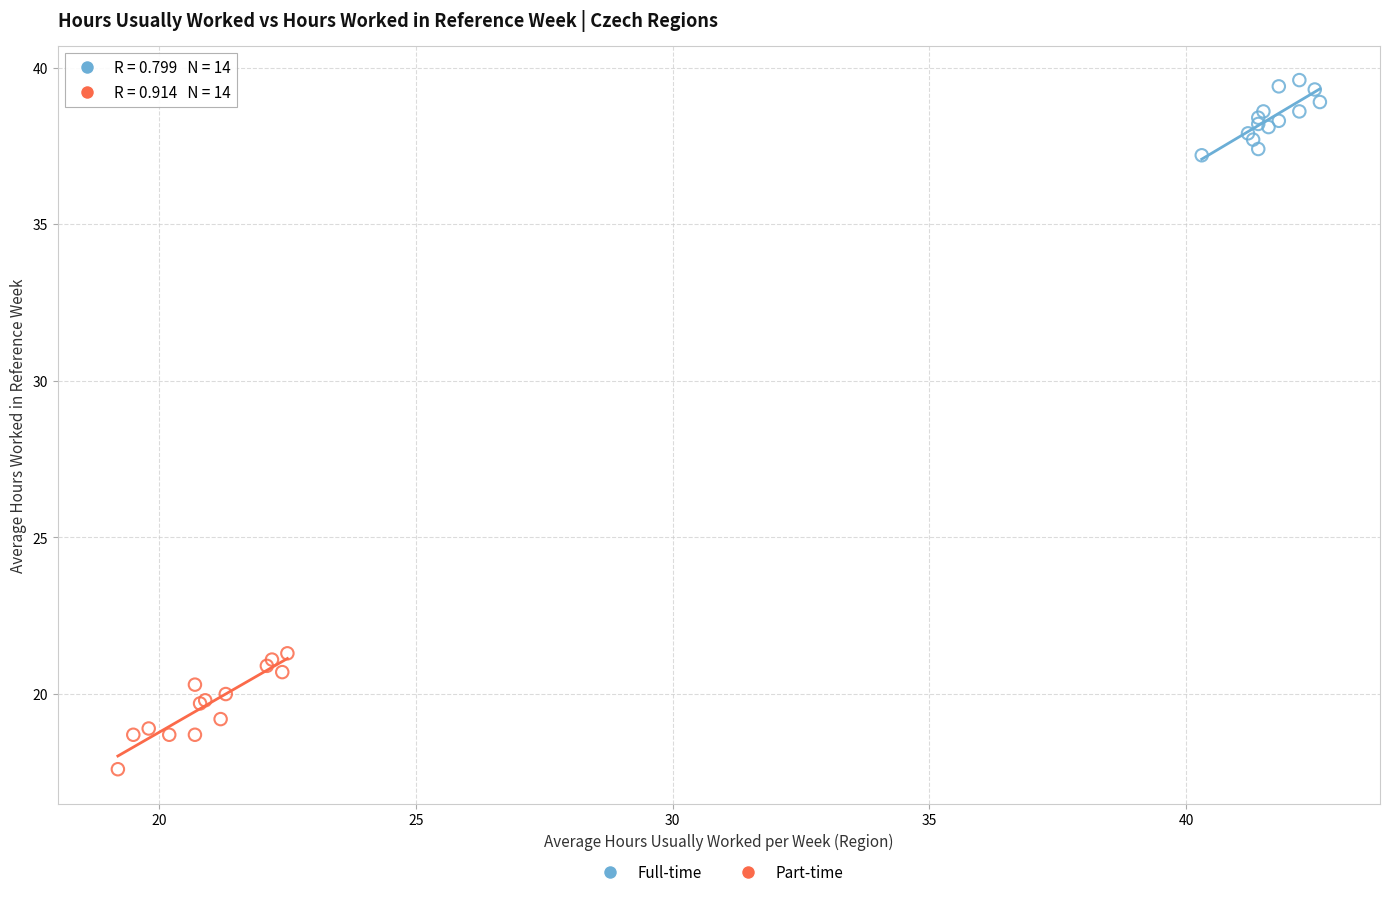

Which series contains the lowest Y value?

Part-time